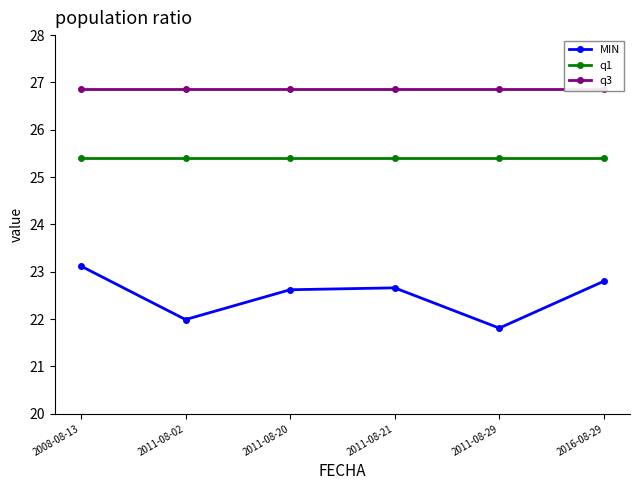

True or false: q3 and q1 cross at least once.

False